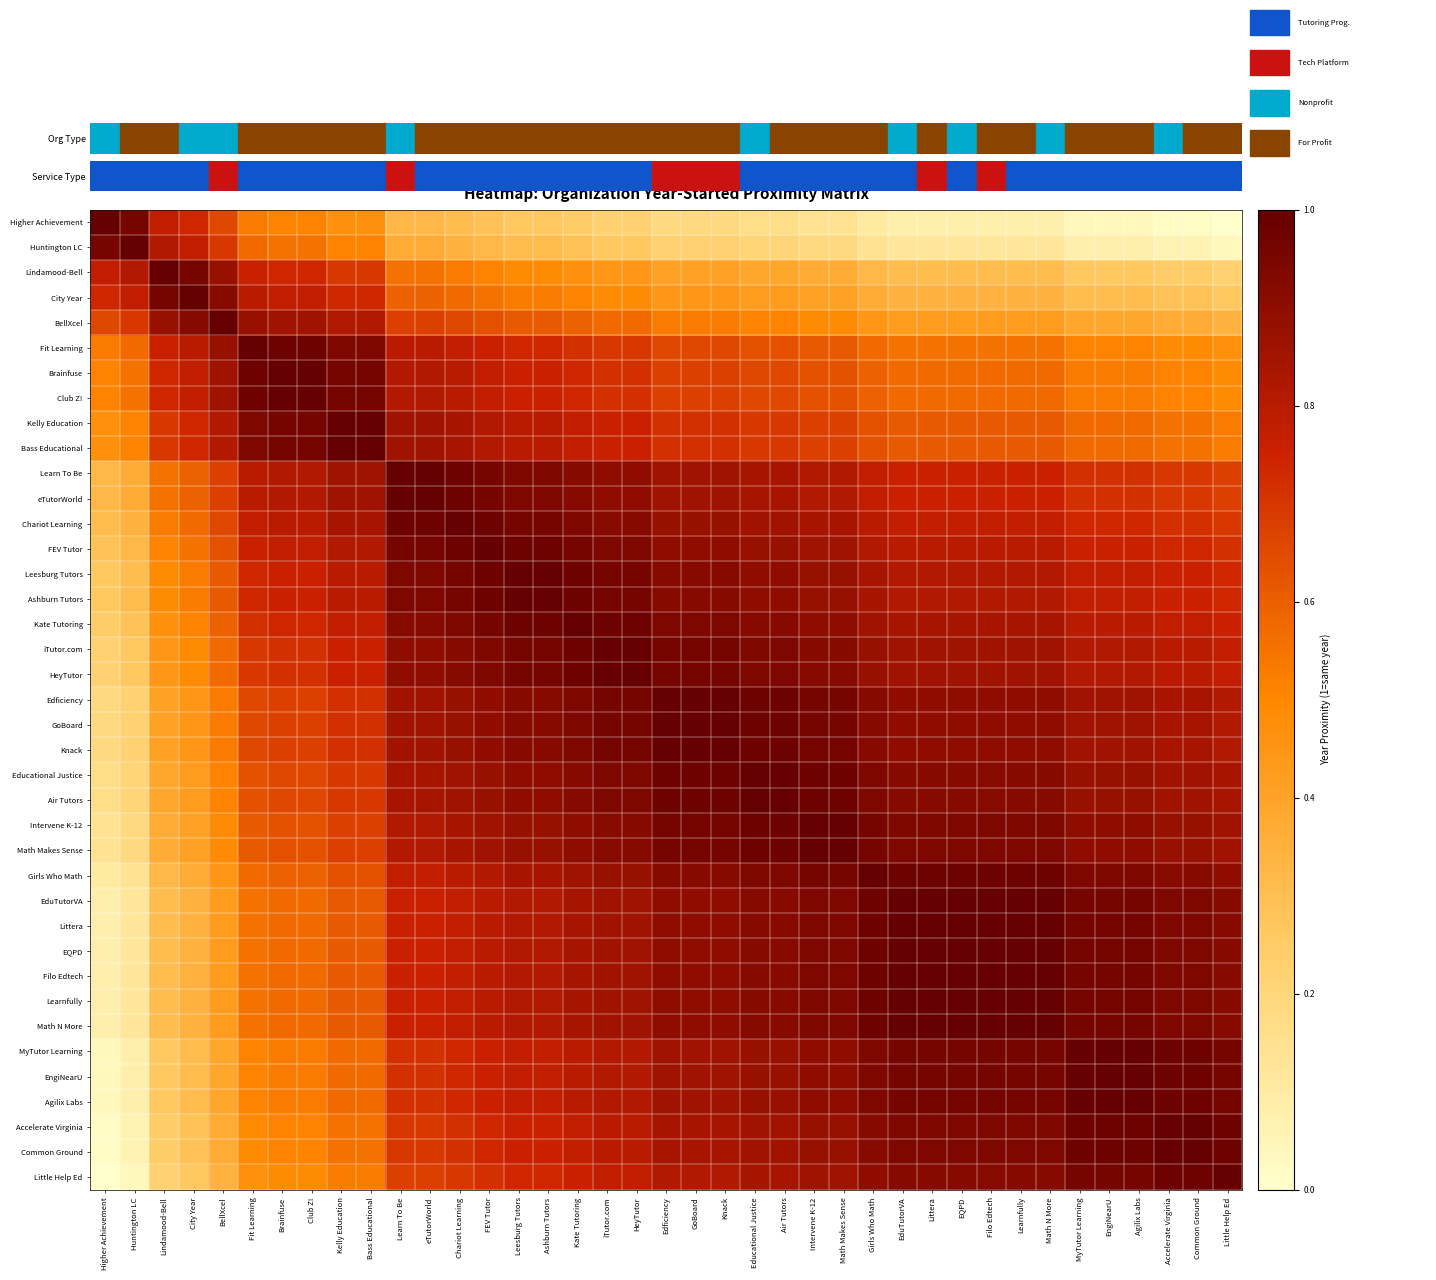

Rank the series by their maximum value, from highest to lowest.

Higher Achievement, Huntington LC, Lindamood-Bell, City Year, BellXcel, Fit Learning, Brainfuse, Club Z!, Kelly Education, Bass Educational, Learn To Be, eTutorWorld, Chariot Learning, FEV Tutor, Leesburg Tutors, Ashburn Tutors, Kate Tutoring, iTutor.com, HeyTutor, Edficiency, GoBoard, Knack, Educational Justice, Air Tutors, Intervene K-12, Math Makes Sense, Girls Who Math, EduTutorVA, Littera, EQPD, Filo Edtech, Learnfully, Math N More, MyTutor Learning, EngiNearU, Agilix Labs, Accelerate Virginia, Common Ground, Little Help Ed